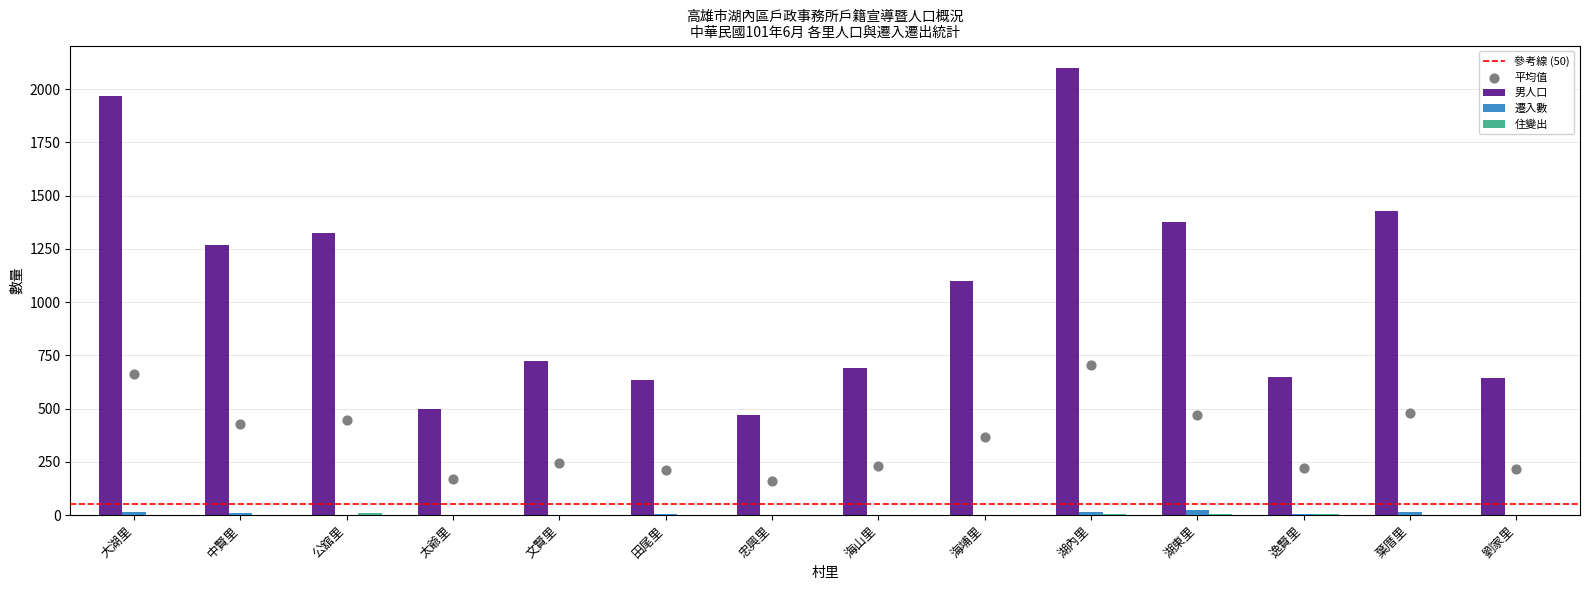

At how many categories does at least one series exceed 444?

14